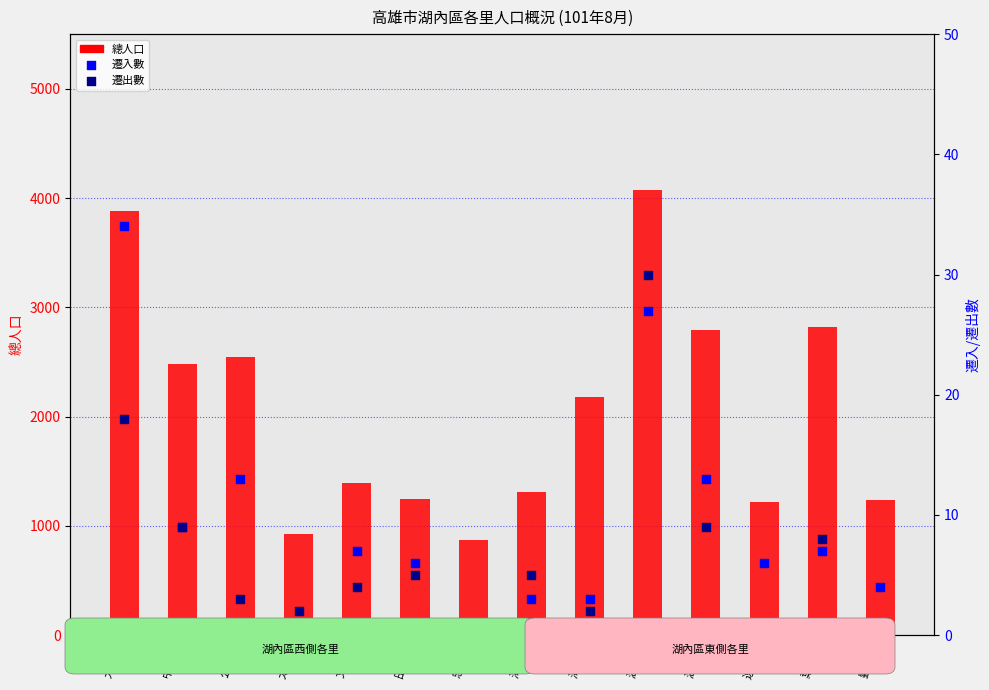

Which series has the largest total across all categories?

總人口